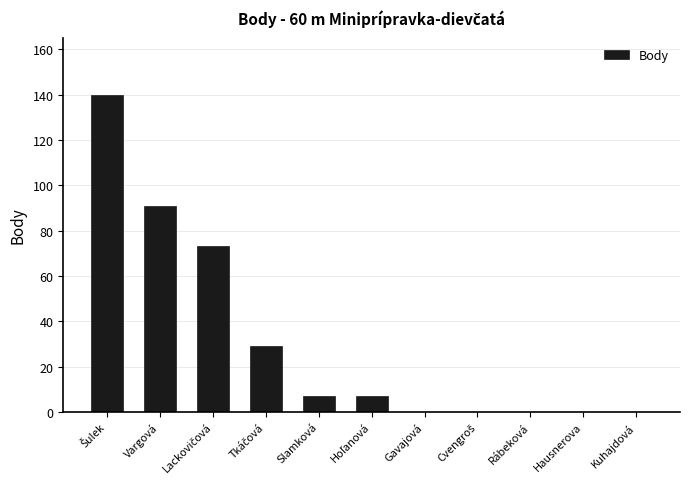

How many data points does each series have?

11